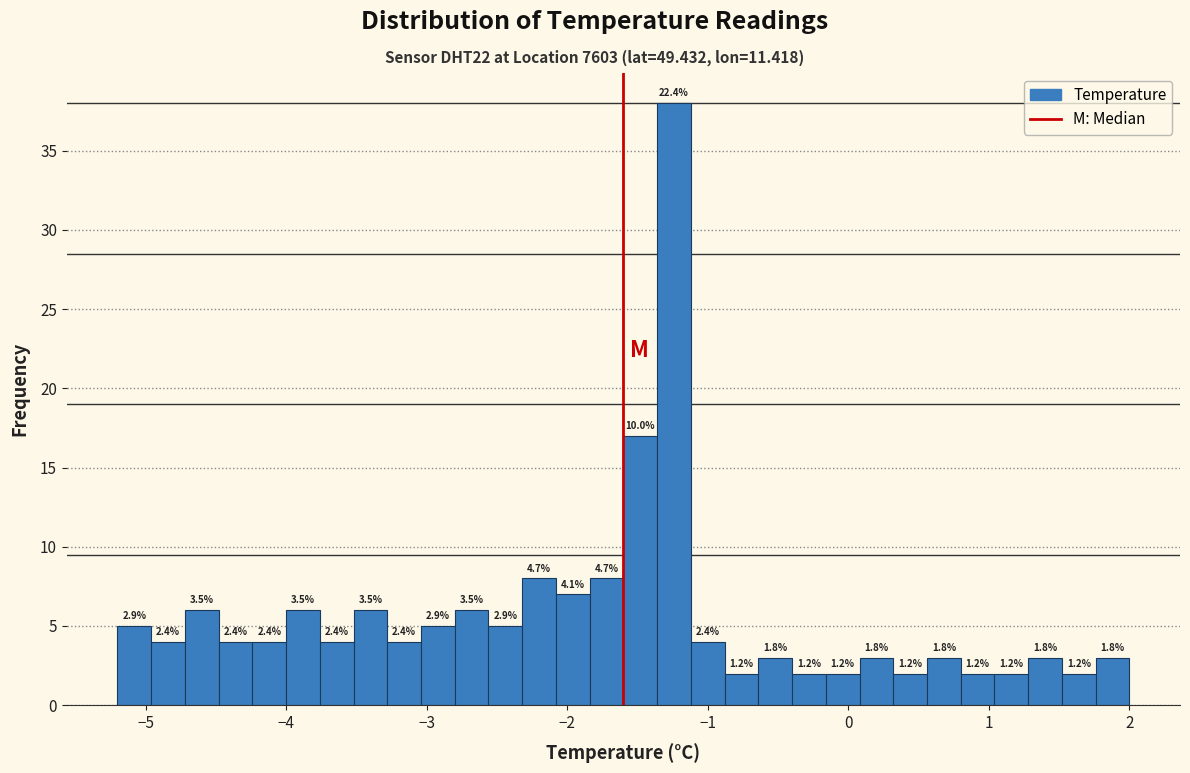

Around what value on the x-axis is the tallest bar? Give the approximate position of its centre, as read against the axis.

-1.2